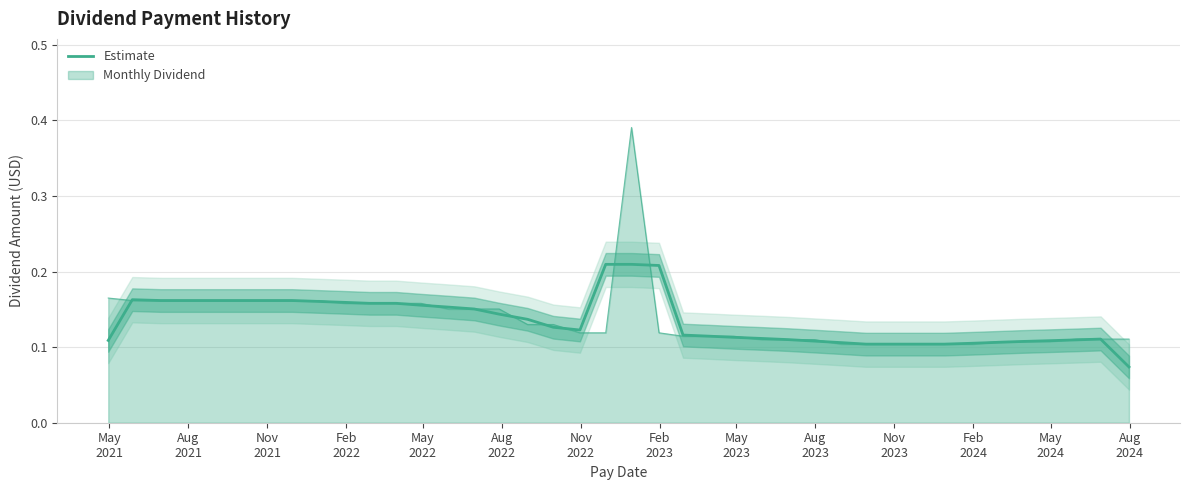

Reading left to right, list all the values displayed in this chart.

0.1	0.2	0.2	0.2	0.2	0.2	0.2	0.2	0.2	0.2	0.2	0.2	0.2	0.2	0.2	0.1	0.1	0.1	0.1	0.2	0.2	0.2	0.1	0.1	0.1	0.1	0.1	0.1	0.1	0.1	0.1	0.1	0.1	0.1	0.1	0.1	0.1	0.1	0.1	0.1